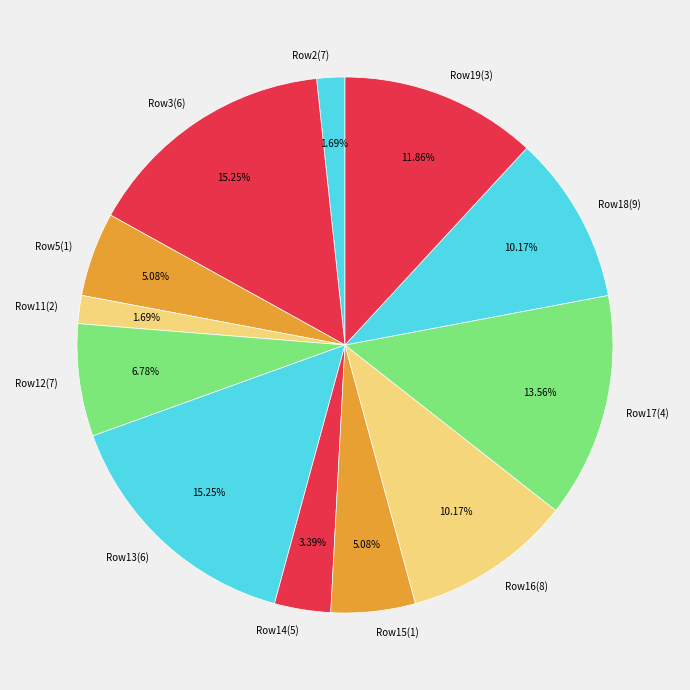

Does any single category account for the majority?

No